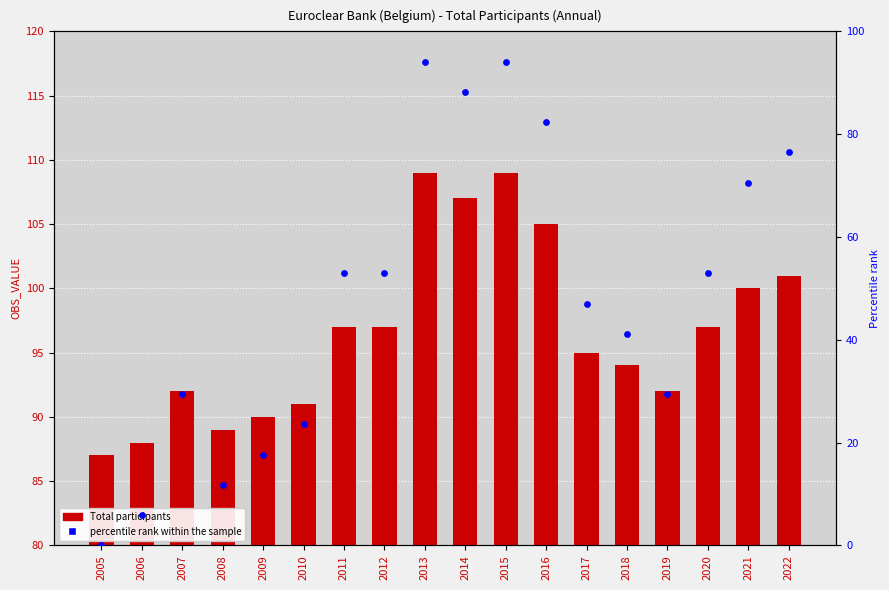

Is the value of percentile rank within the sample at 2011 greater than the value of Total participants at 2015?

No